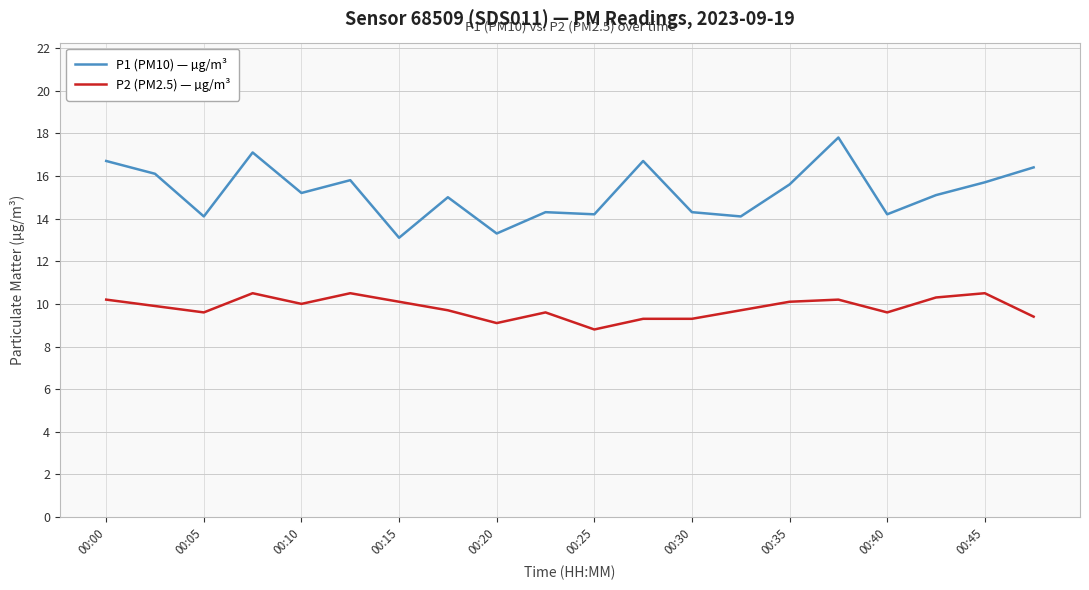

How many lines are shown in the chart?

2